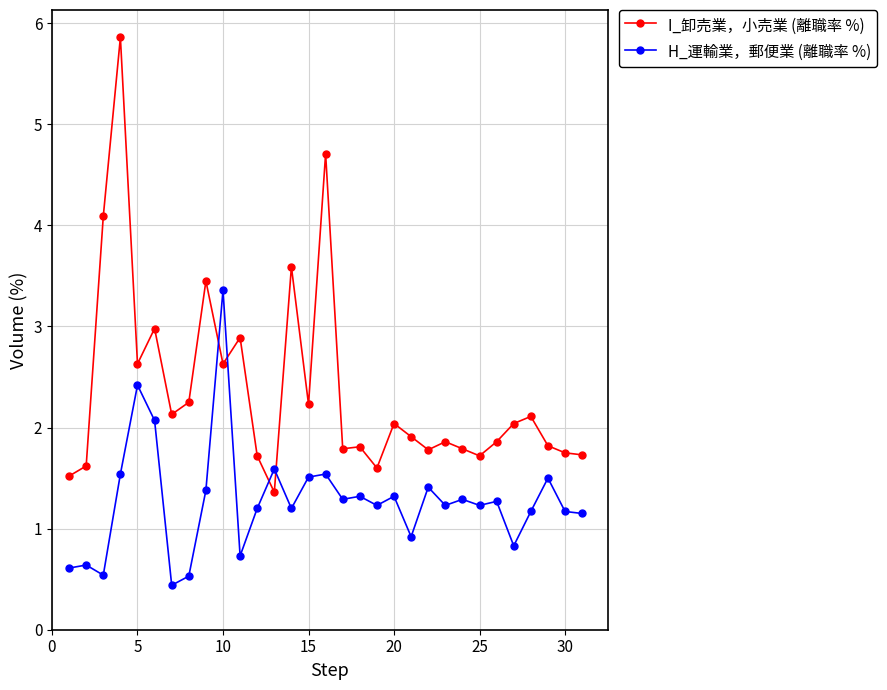

Which series ends up on top after the final intersection of I_卸売業，小売業 (離職率 %) and H_運輸業，郵便業 (離職率 %)?

I_卸売業，小売業 (離職率 %)